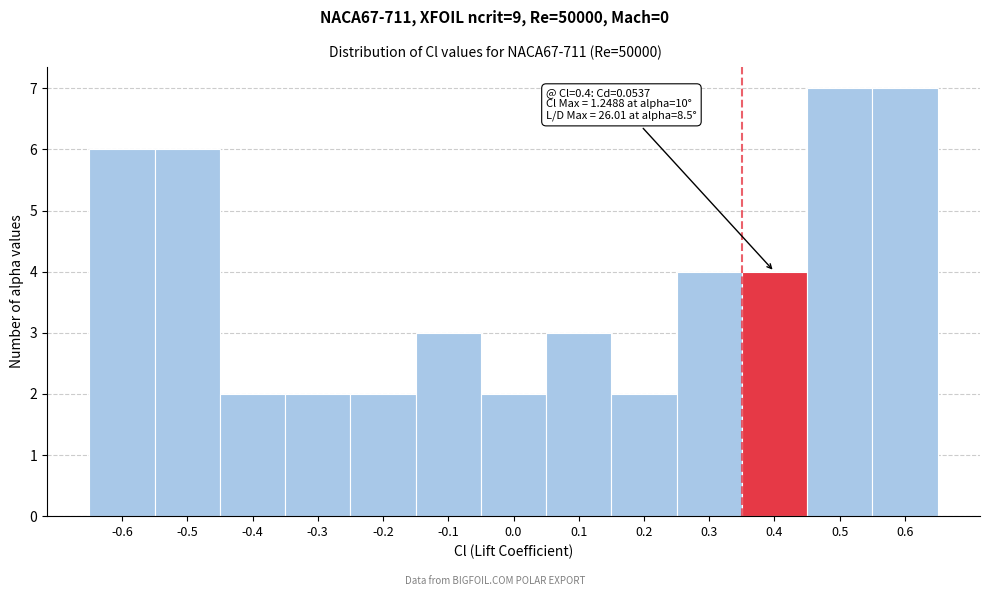

Reading left to right, what are all the values shown in this chart?

6	6	2	2	2	3	2	3	2	4	4	7	7